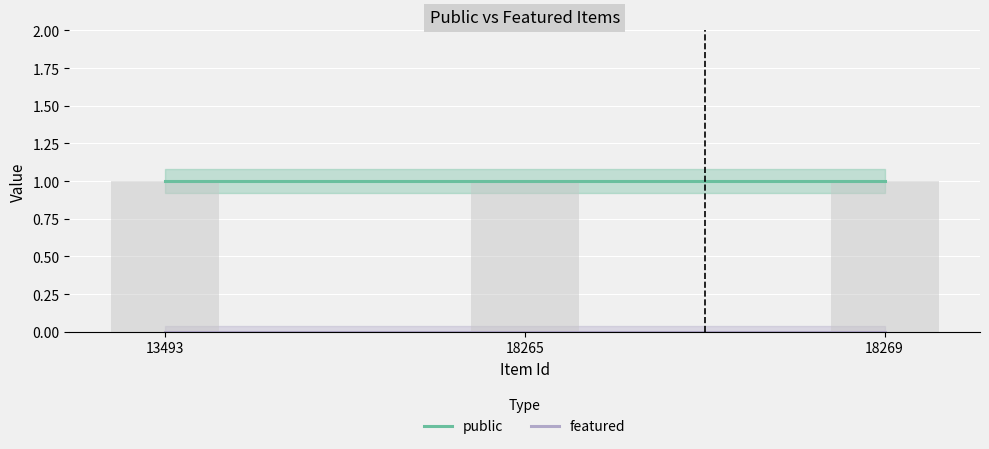

At how many categories does at least one series exceed 0?

3